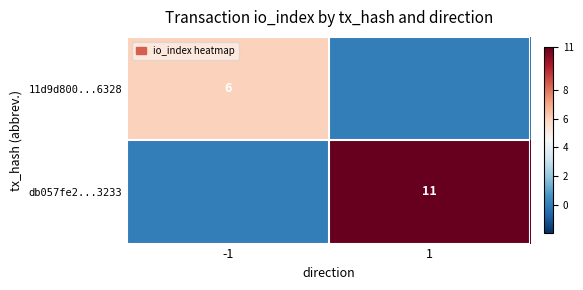

Count the number of categories in the chart.

2